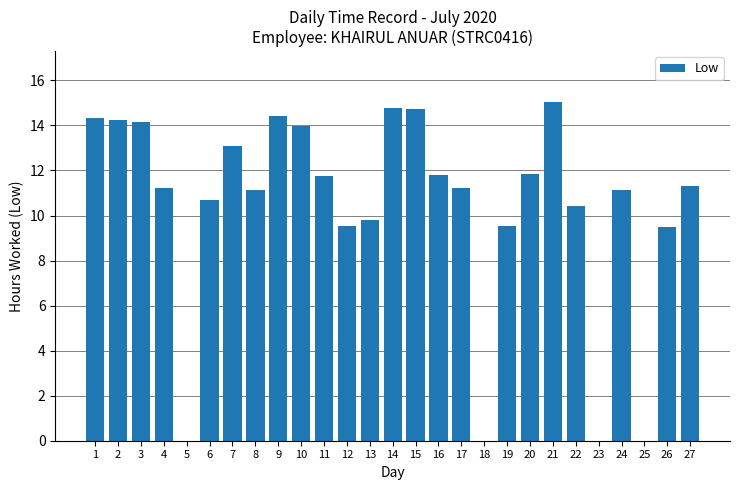

Is it true that the value at 7 is 20.9?

False